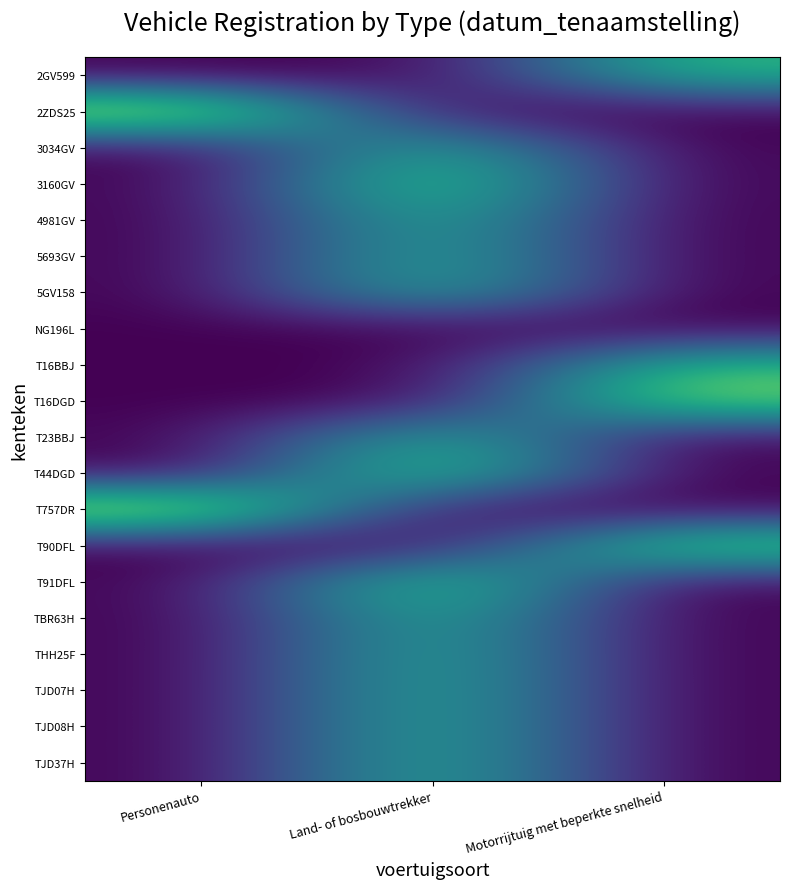

What is the total value across all series at Motorrijtuig met beperkte snelheid?

403583586